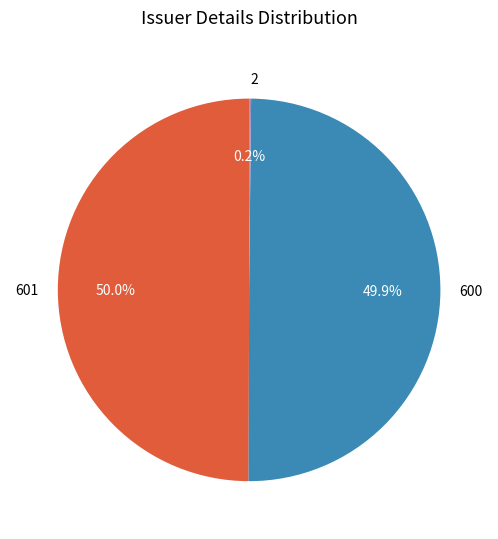

To the nearest percent, what is the difference between the largest and smallest slice percentages?

50%